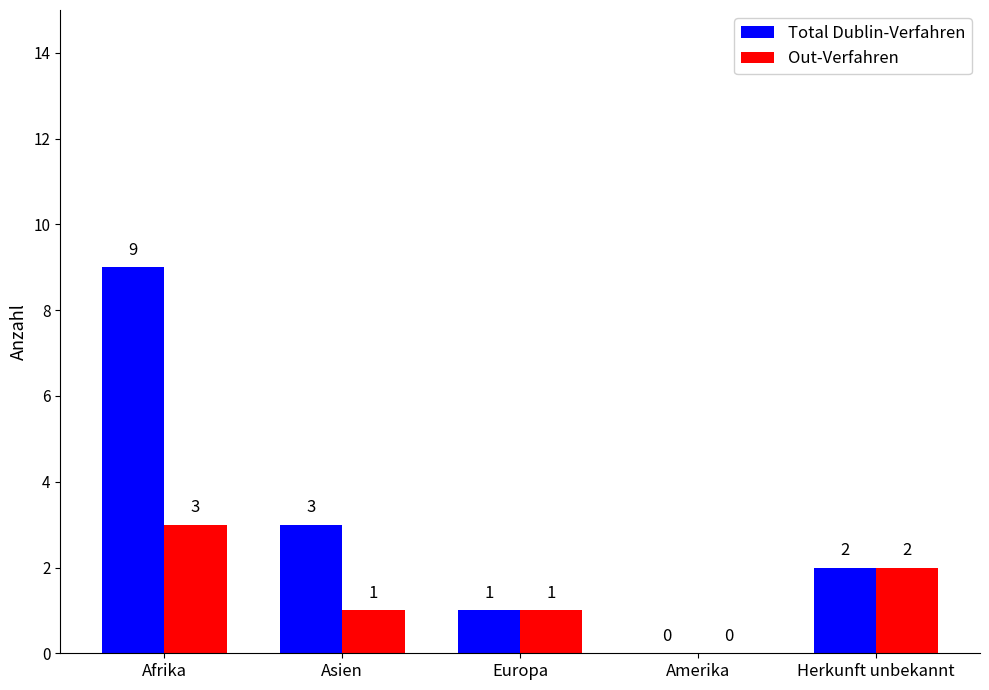

Reading left to right, list all the values displayed in this chart.

Total Dublin-Verfahren: 9	3	1	0	2
Out-Verfahren: 3	1	1	0	2